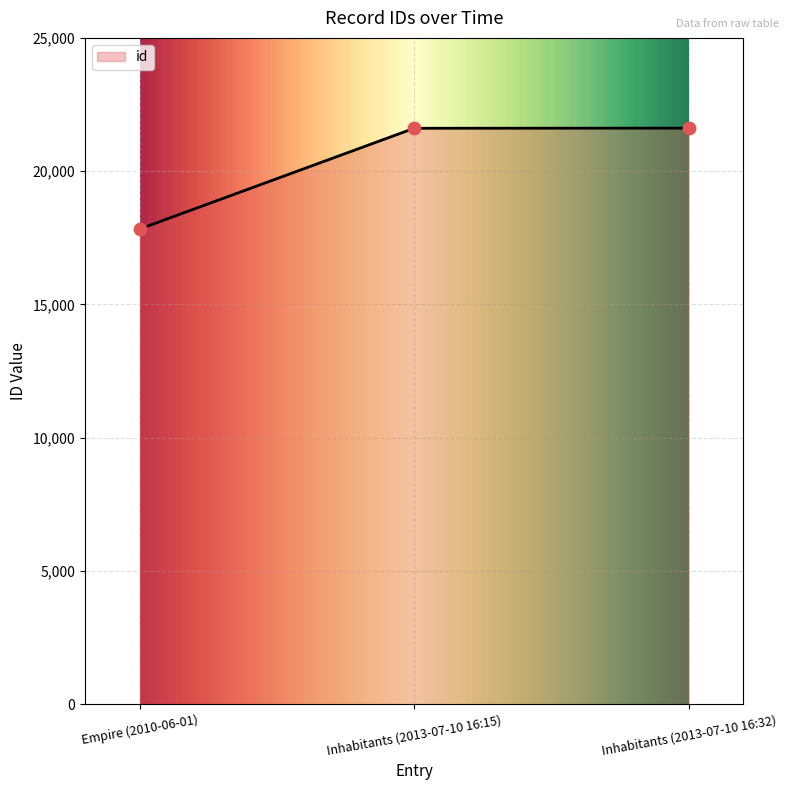

What is the ratio of the value at Inhabitants (2013-07-10 16:15) to the value at Empire (2010-06-01)?

1.2